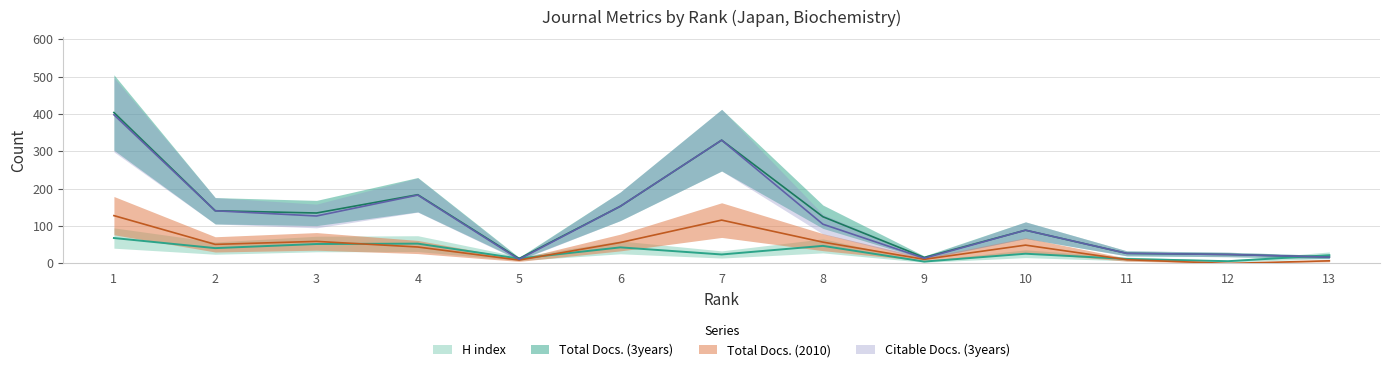

Between 1 and 3, which series saw the biggest shift?

Citable Docs. (3years)